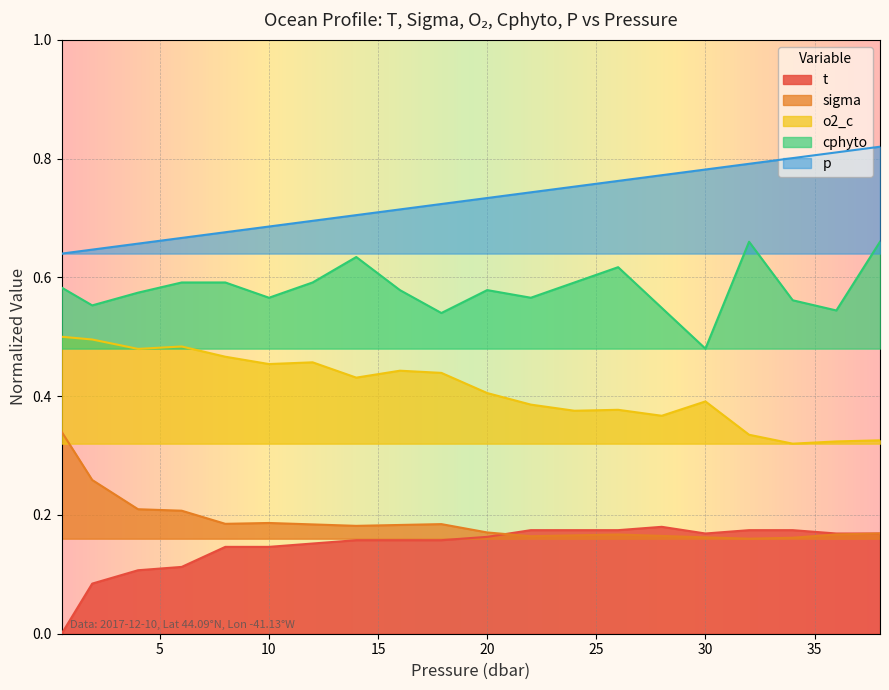

What position from the left is 10.0?

6